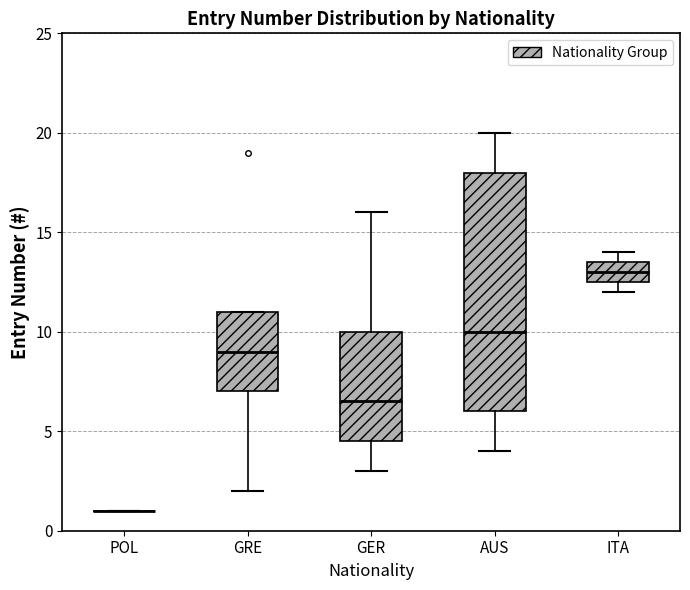

Where does the upper whisker of the box for AUS end on the y-axis? The values are not printed on the chart, so give them approximately, as read against the axis.

20.0